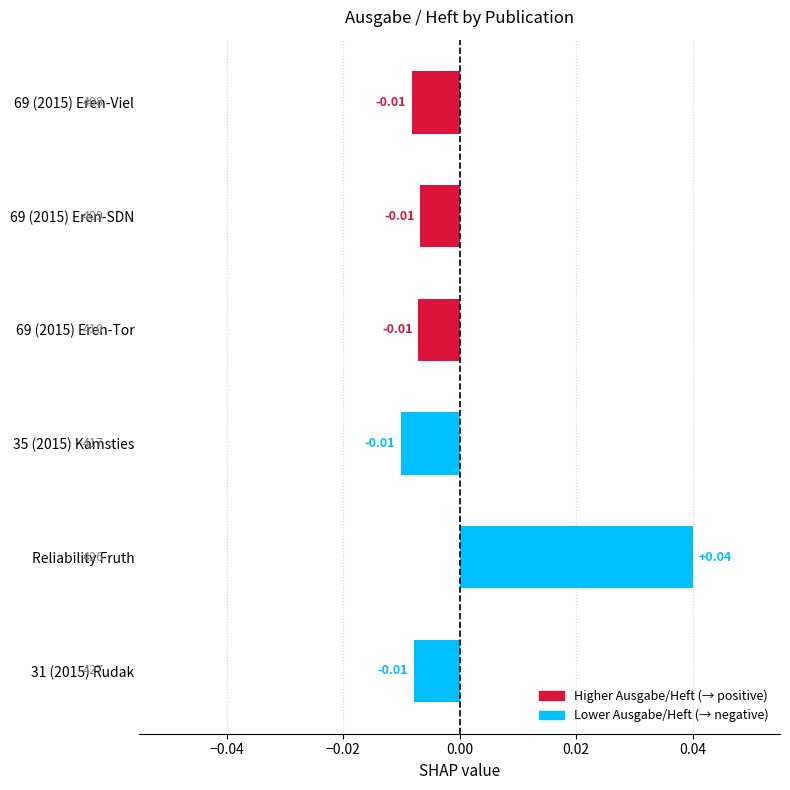

How many values are below zero?

5